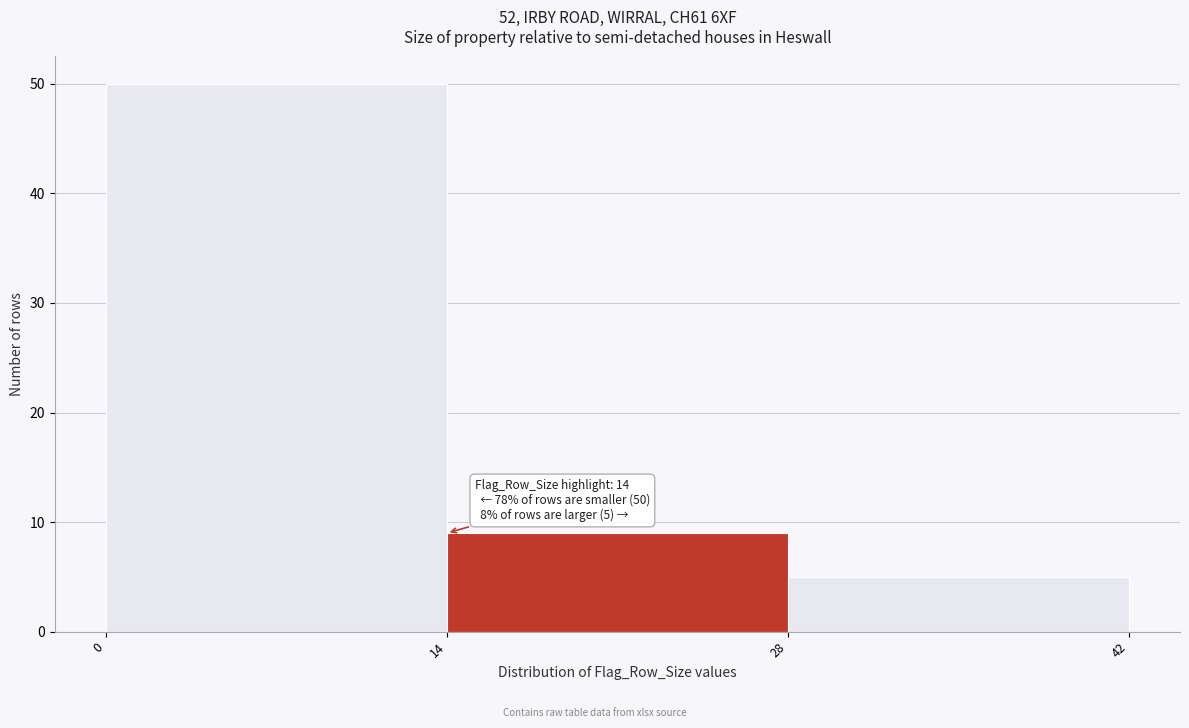

Over which range of the x-axis is the bar tallest?

0 to 14